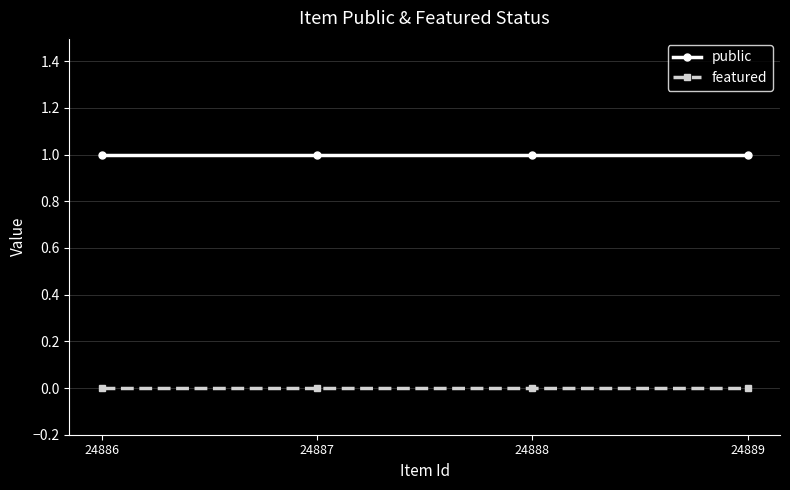

List the series in order of their overall mean, highest first.

public, featured